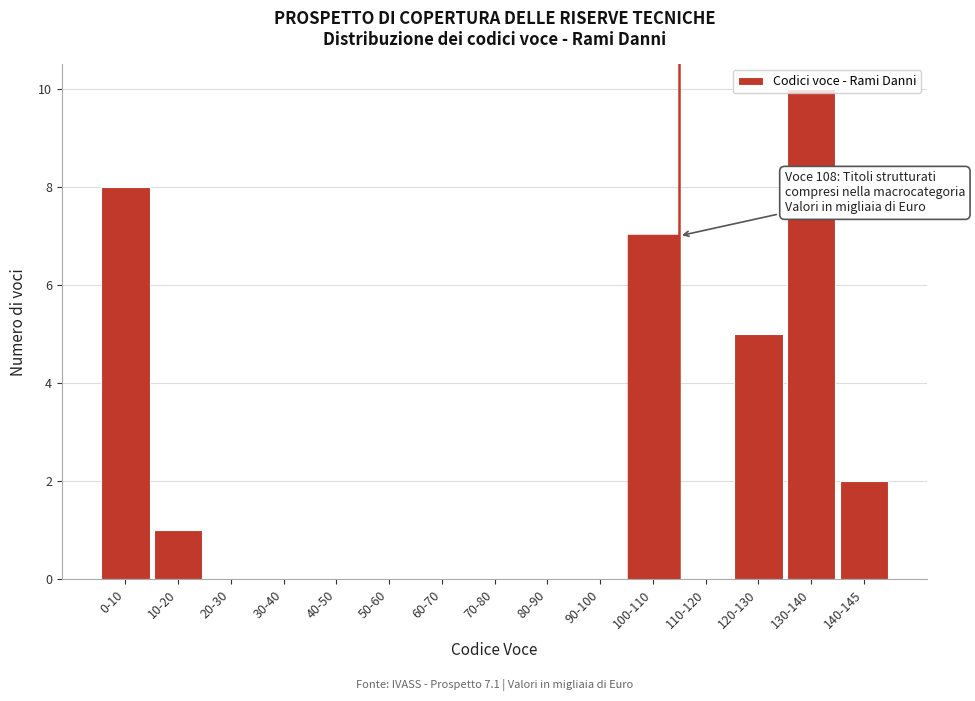

What is the sum of all values?

33